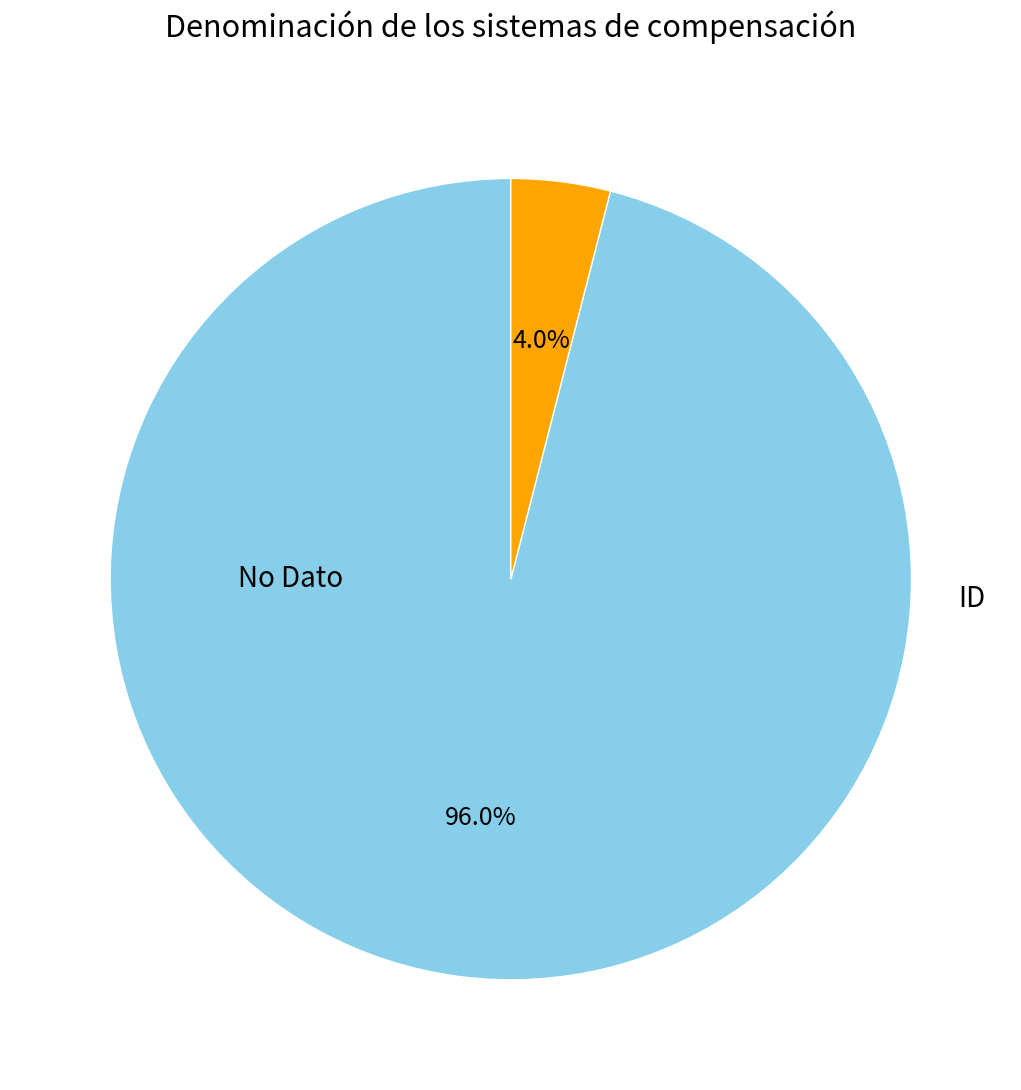

Is there any slice that represents more than half of the pie?

Yes